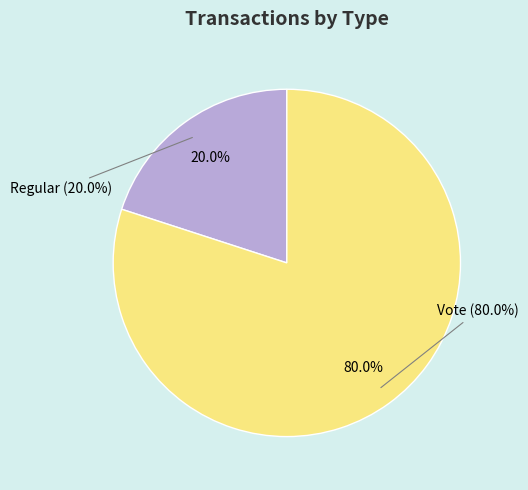

Is there a majority slice in this chart?

Yes